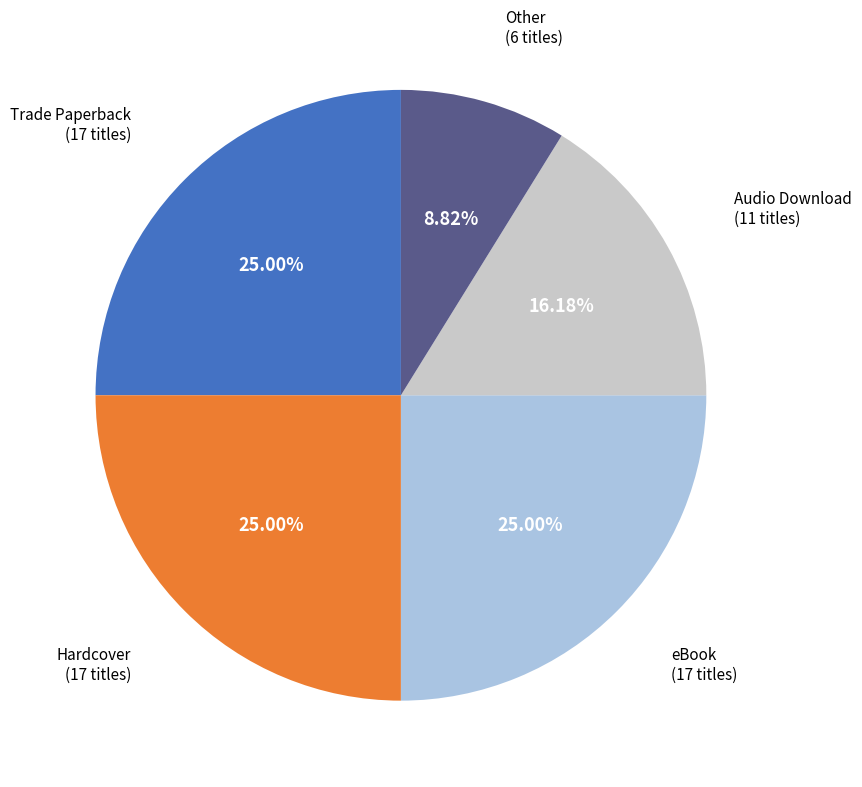

Count the number of slices in the pie.

5